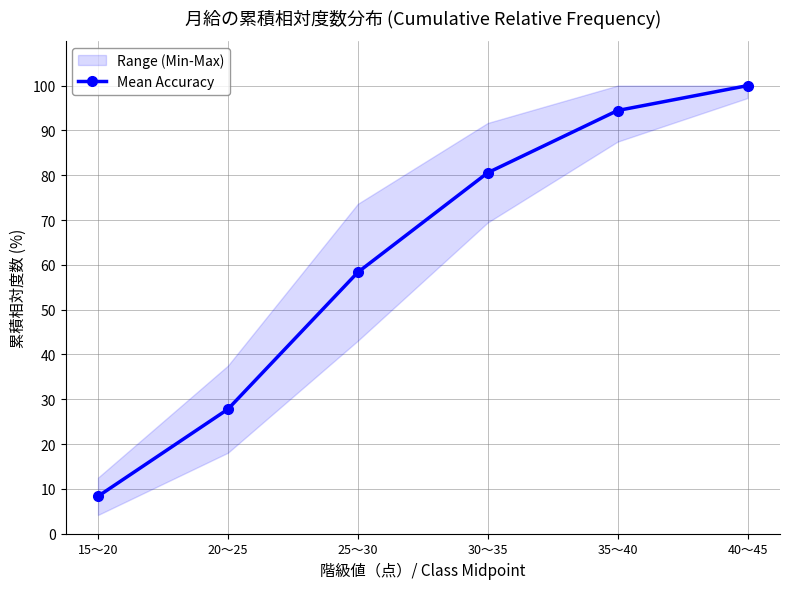

At which label does the data first exceed 80?

30～35